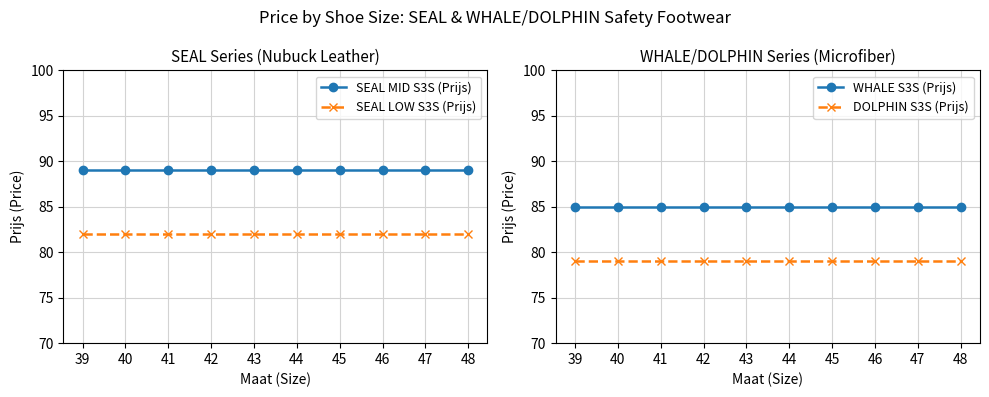

Which series has the largest total across all categories?

SEAL MID S3S (Prijs)